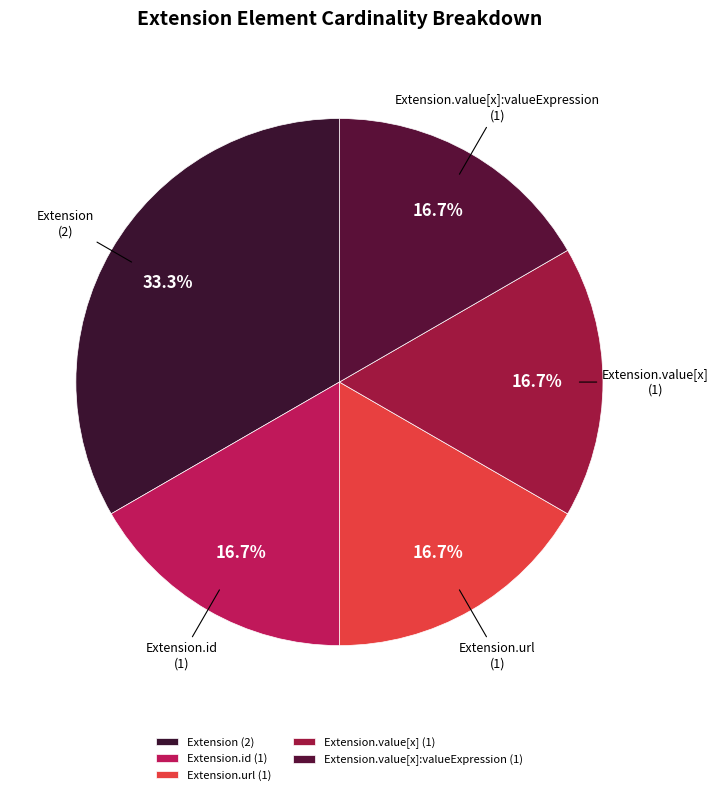

Is there a majority slice in this chart?

No